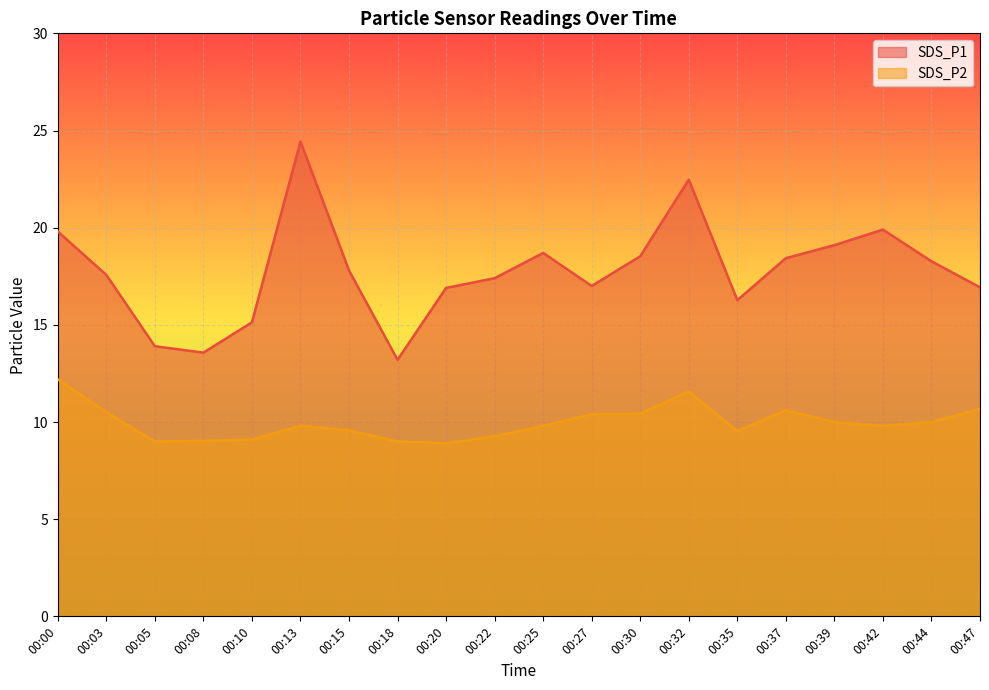

List the series in order of their overall mean, highest first.

SDS_P1, SDS_P2